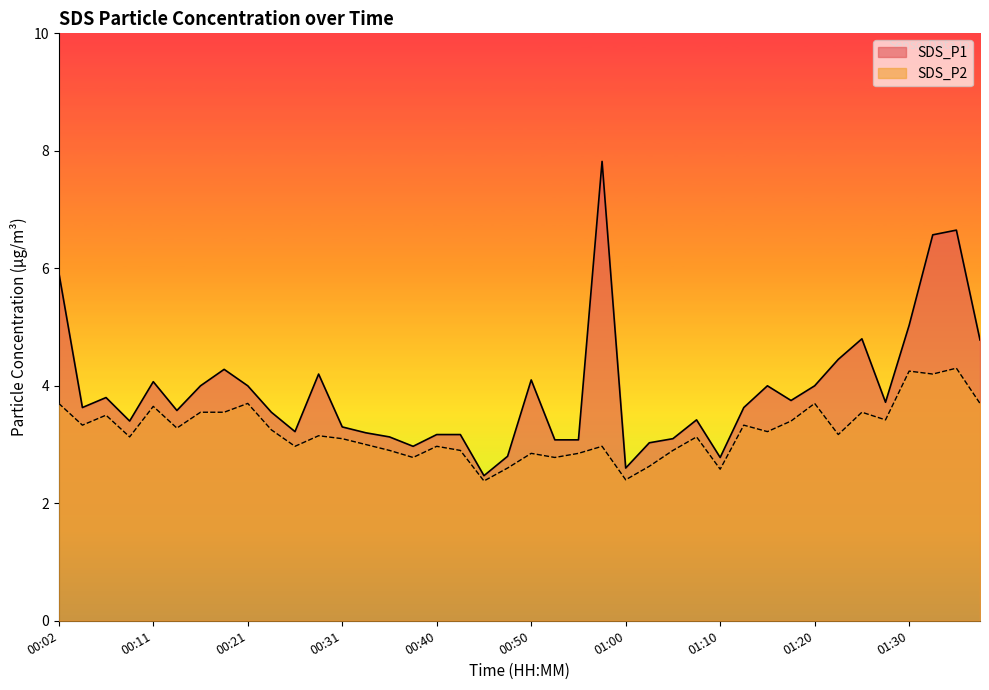

Where is SDS_P2 nearest to the value 3?

00:33